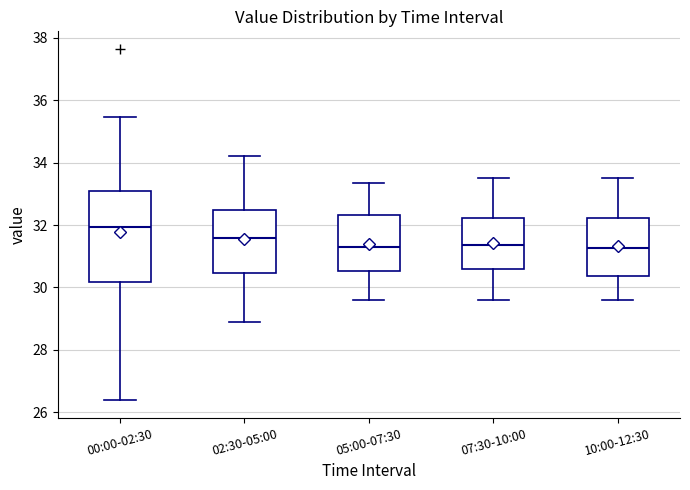

Reading left to right, transcribe this box plot: for each box, give where its median line is, the range the box spans, and where its two whiskers end, as read against the y-axis. The values are not printed on the chart, so give them approximately, as read against the axis.

00:00-02:30: median 32.0, box 30.2 to 33.0, whiskers 26.4 to 35.4
02:30-05:00: median 31.6, box 30.4 to 32.4, whiskers 29.0 to 34.2
05:00-07:30: median 31.4, box 30.6 to 32.4, whiskers 29.6 to 33.4
07:30-10:00: median 31.4, box 30.6 to 32.2, whiskers 29.6 to 33.6
10:00-12:30: median 31.2, box 30.4 to 32.2, whiskers 29.6 to 33.6